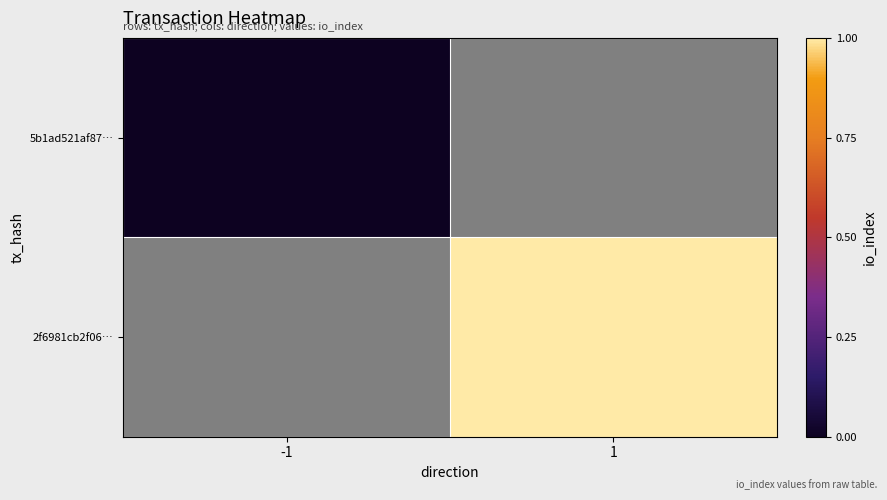

The 2f6981cb2f06… series shows 1.0 at 1. True or false?

True